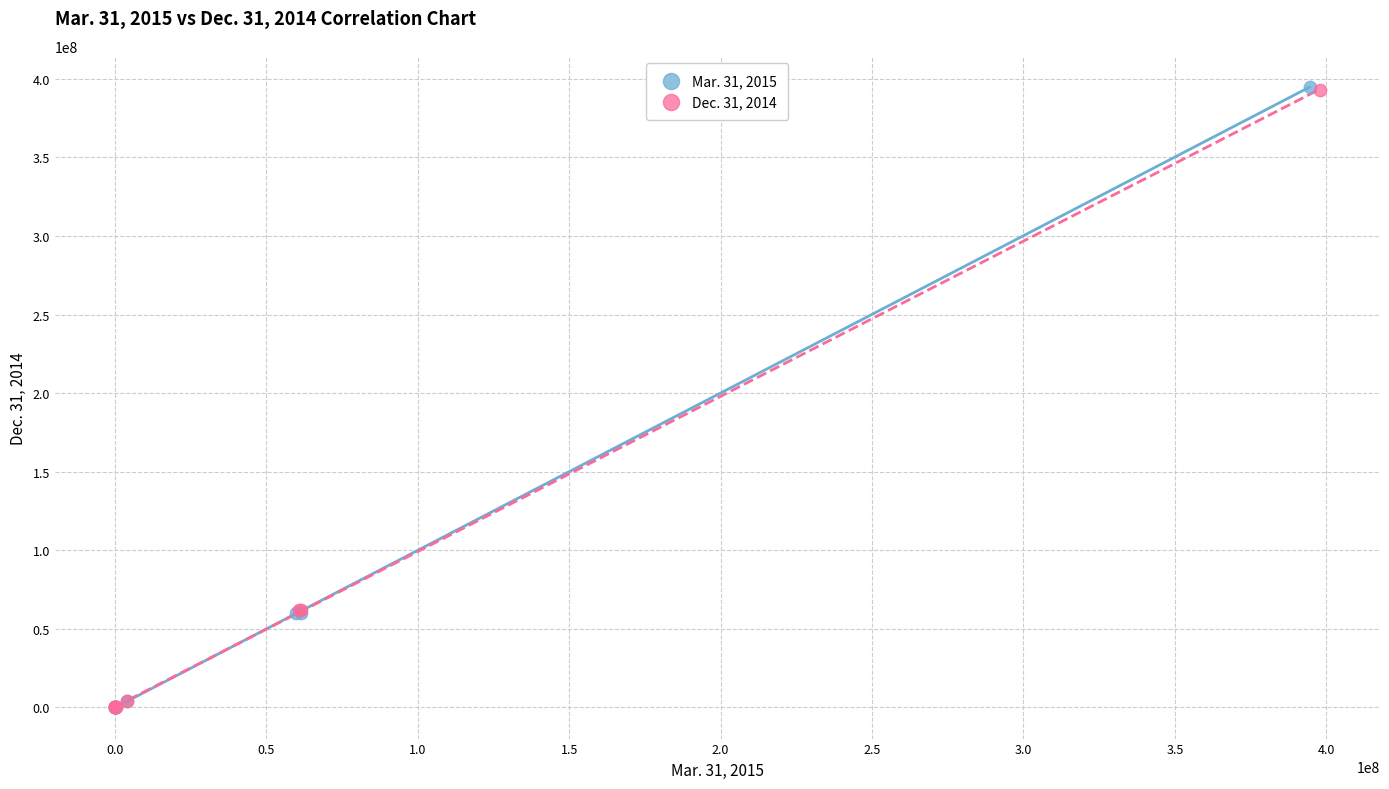

Which series has the widest spread of Y values?

Mar. 31, 2015